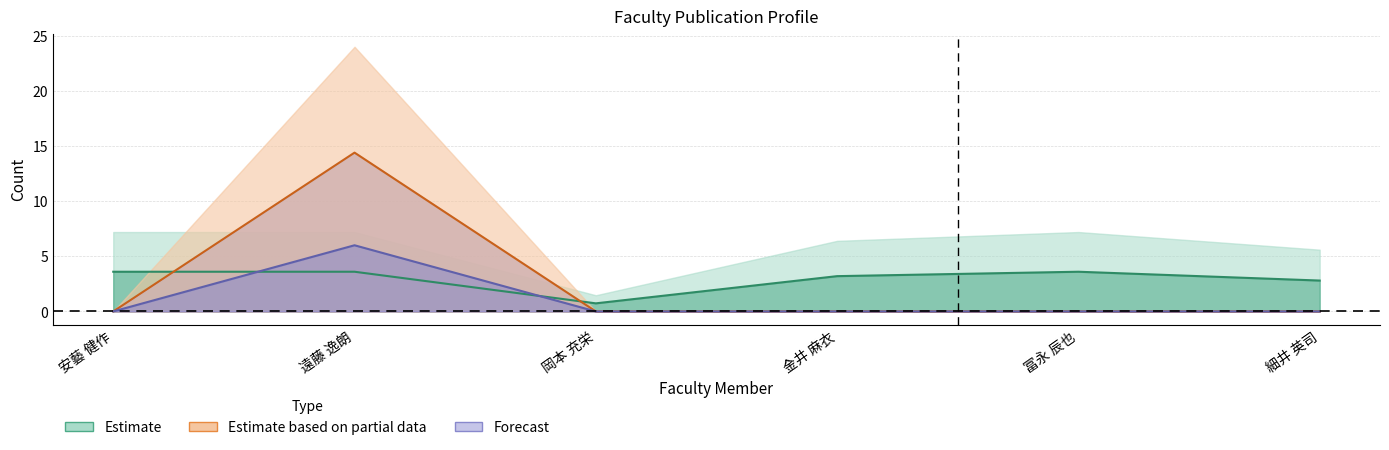

What is the approximate value of 在籍月数 at 細井 英司?

2.8